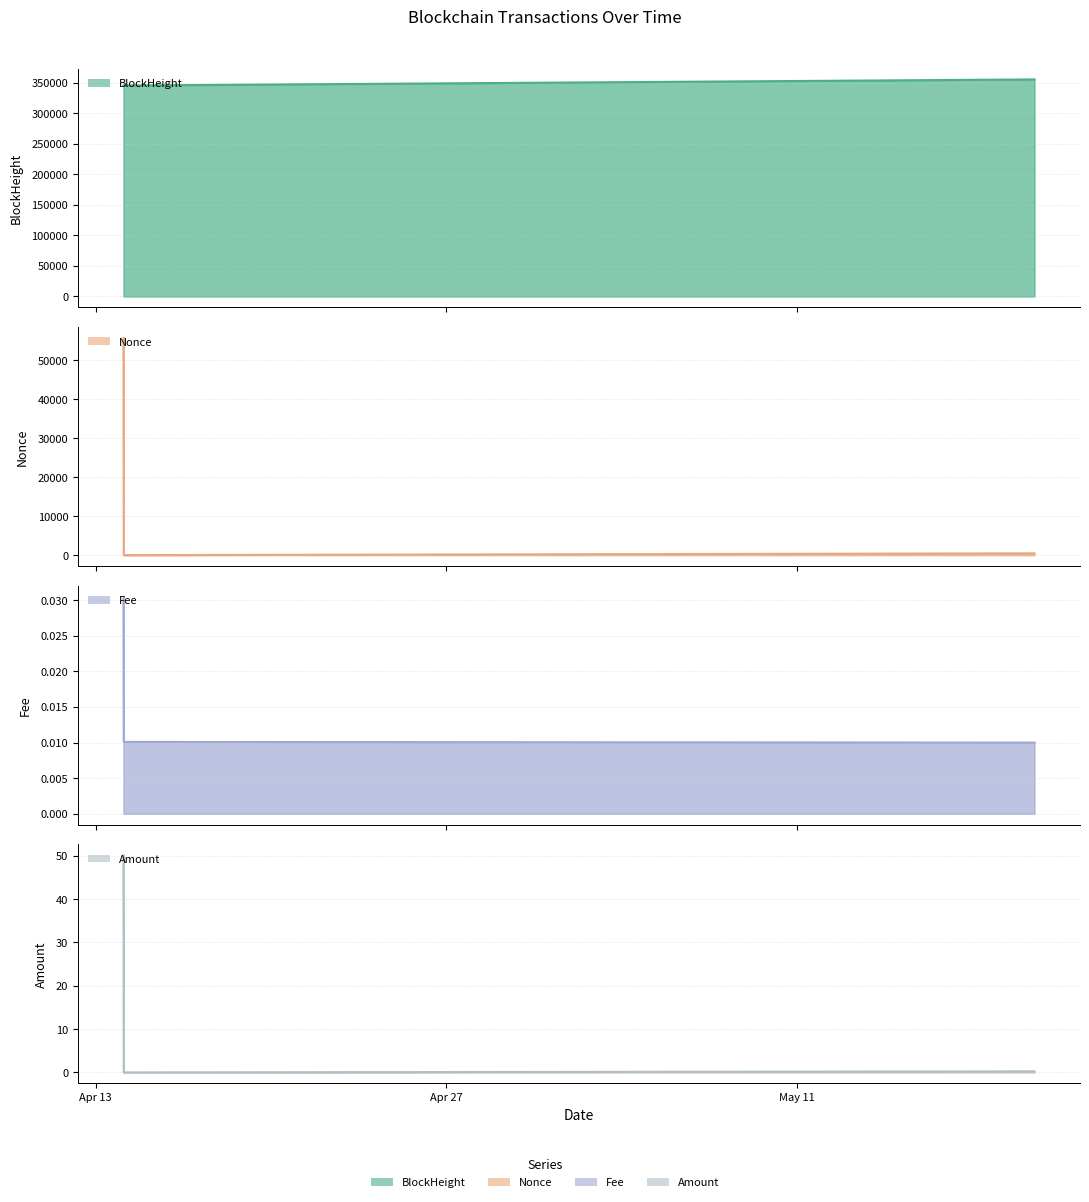

Which series has the largest total across all categories?

BlockHeight